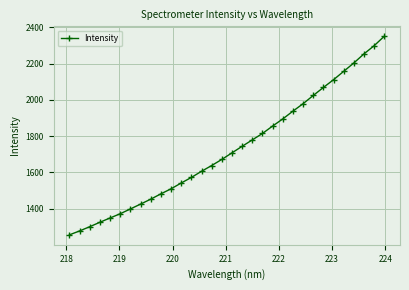

Does the chart have visible grid lines?

Yes